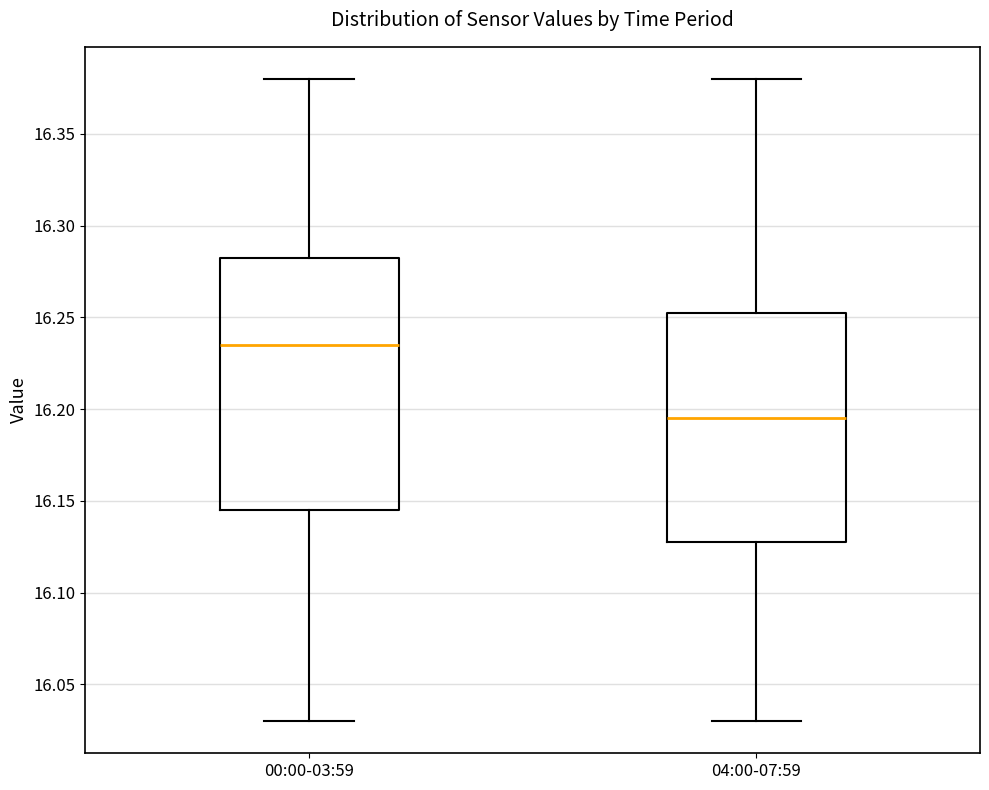

Which box has the lowest median line?

04:00-07:59